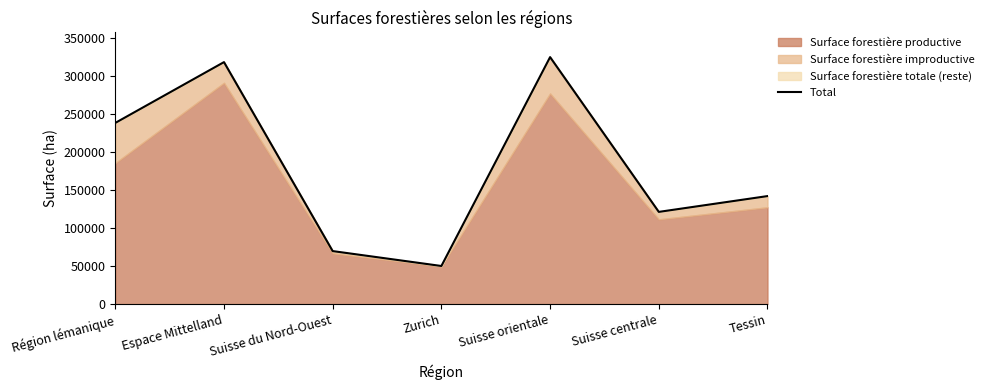

What is the approximate value at Espace Mittelland, to the nearest 10?

318690